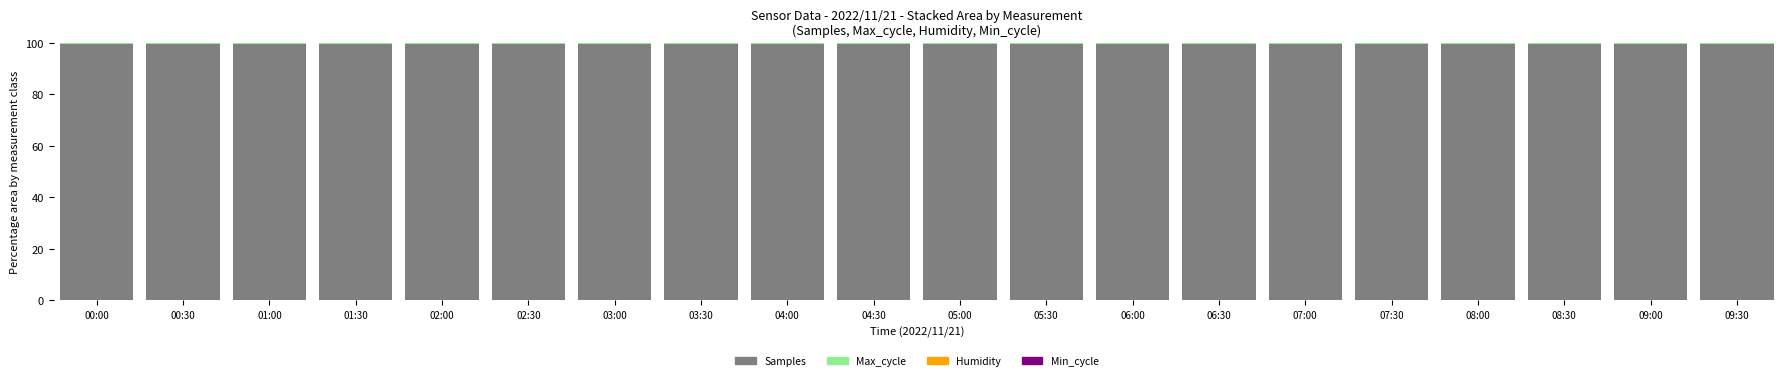

Is it true that Samples equals 99.6 at 02:00?

True